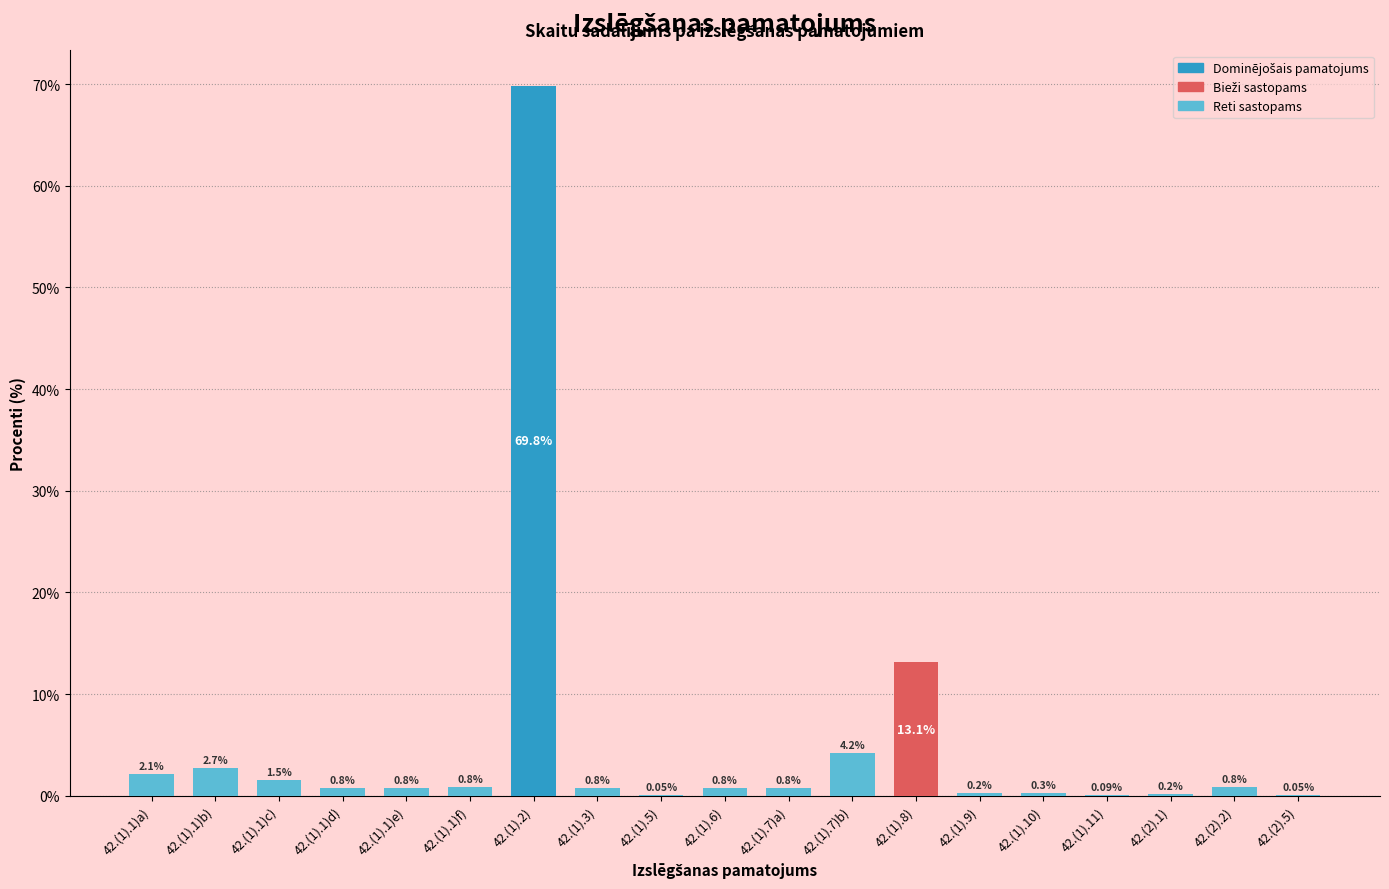

What is the sum of the values at 42.(1).6) and 42.(2).1)?

1.0